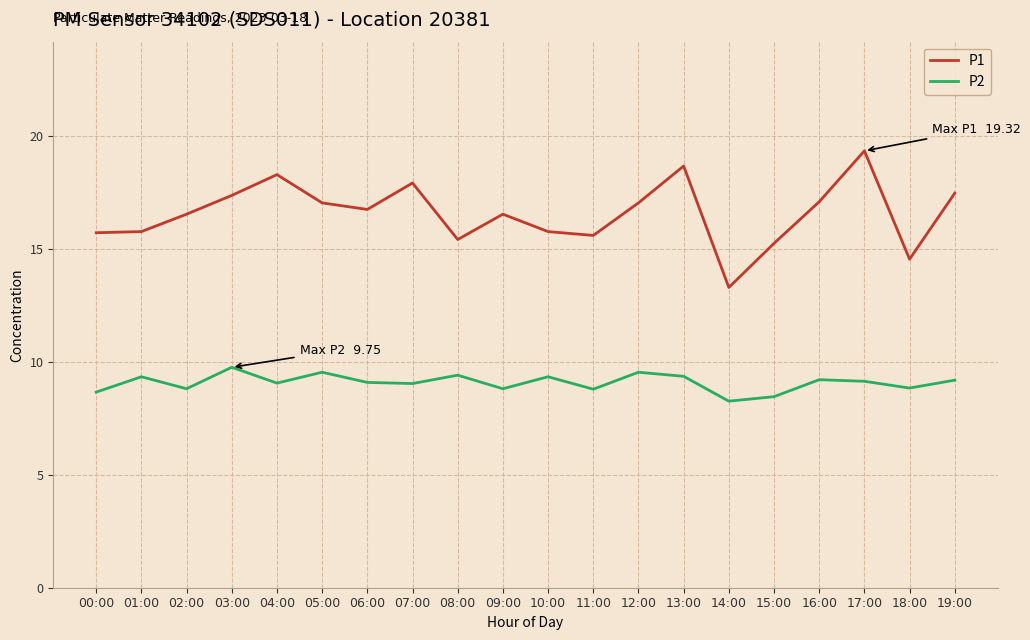

What is the highest value of the P1 series?

19.3